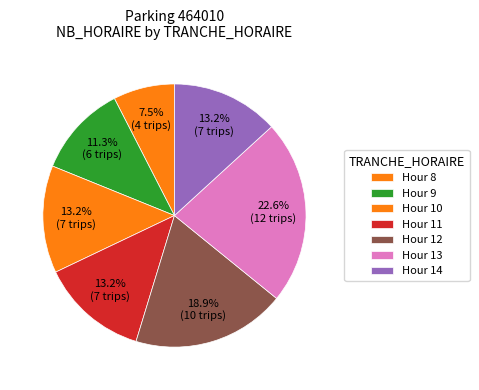

Count the number of slices in the pie.

7